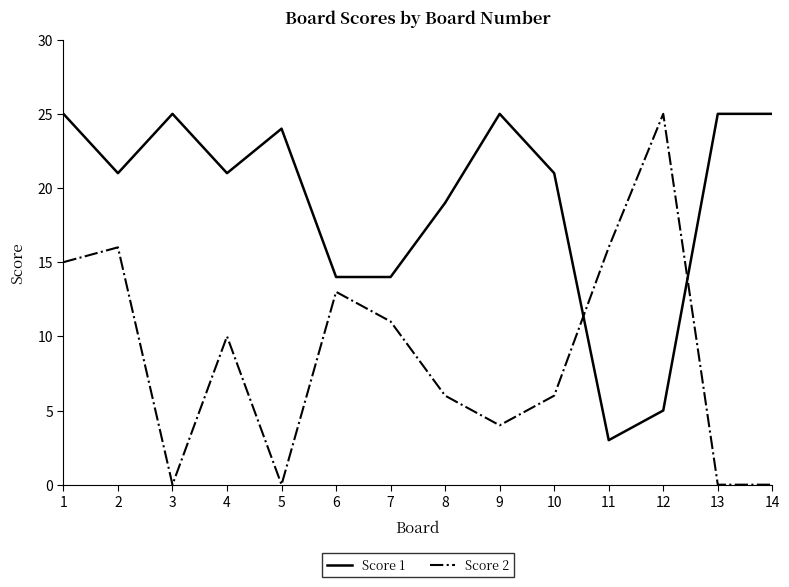

Does the chart display data point markers on the line(s)?

No